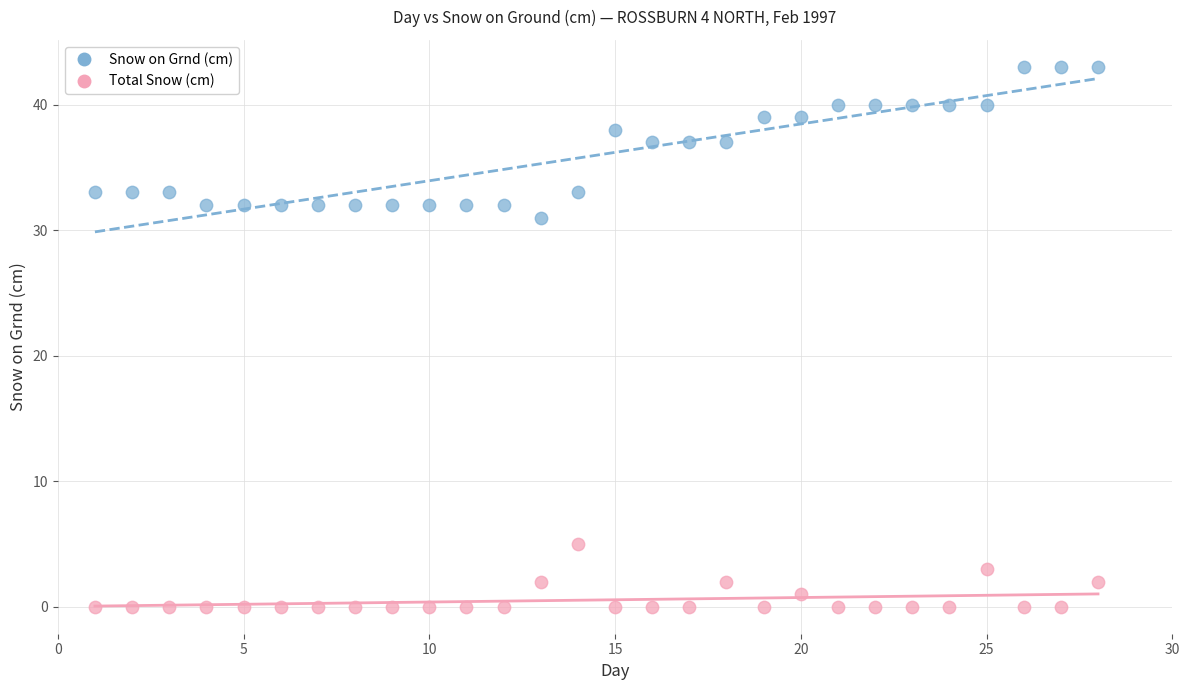

Across all data points, what is the range of Y values (max minus min)?

43